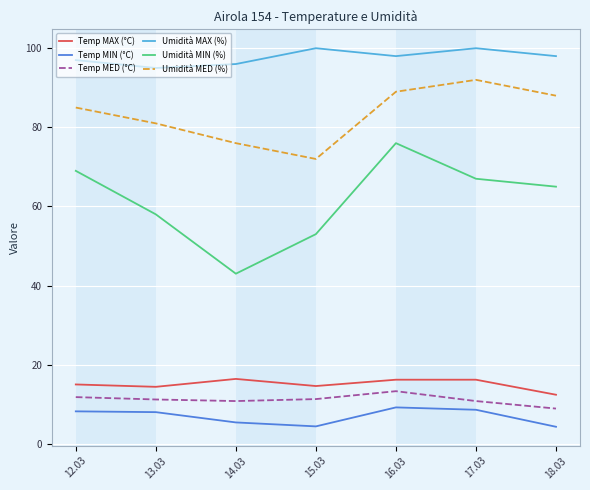

What are all the series names shown in the legend?

Temp MAX (°C), Temp MIN (°C), Temp MED (°C), Umidità MAX (%), Umidità MIN (%), Umidità MED (%)